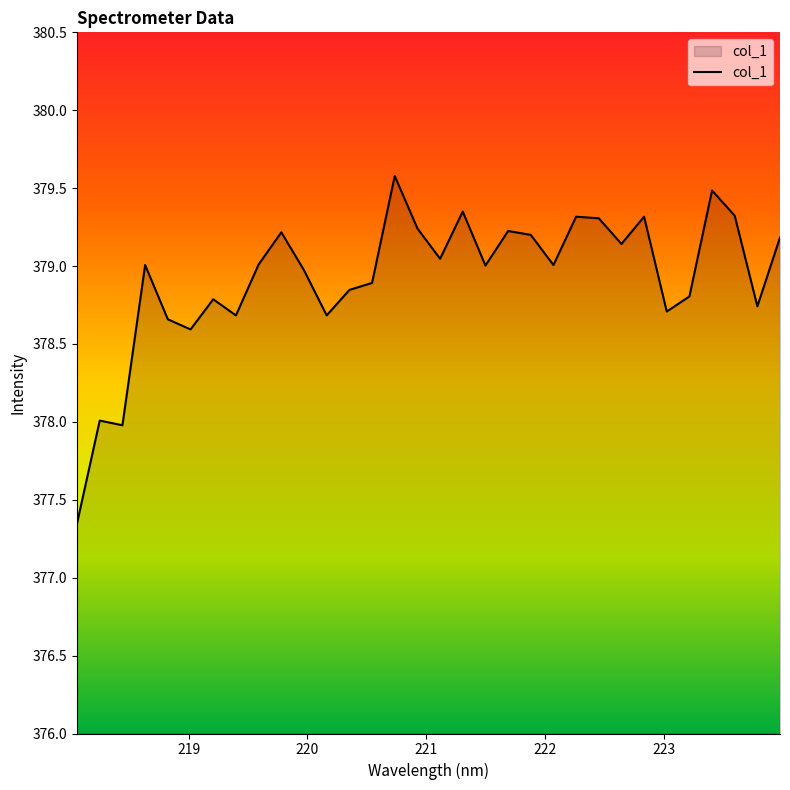

What is the average value?

378.9